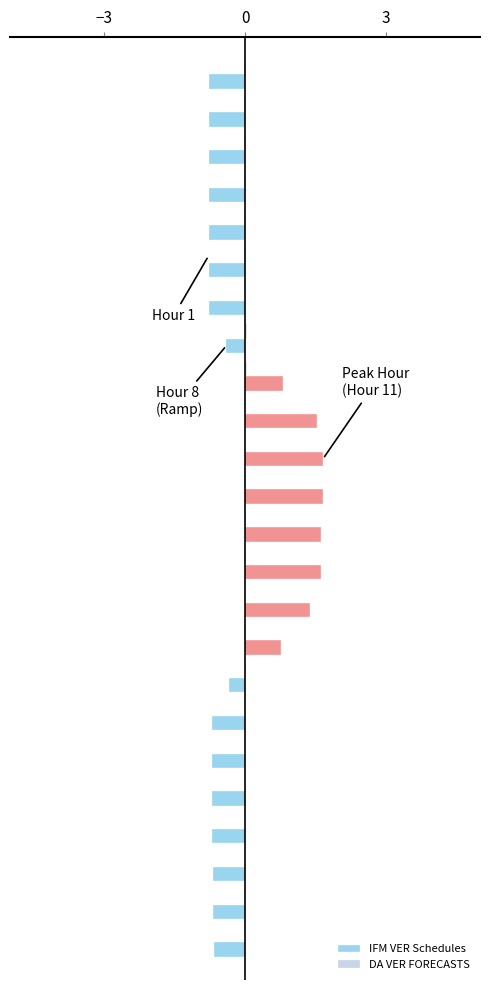

What is the greatest value displayed?

1.7